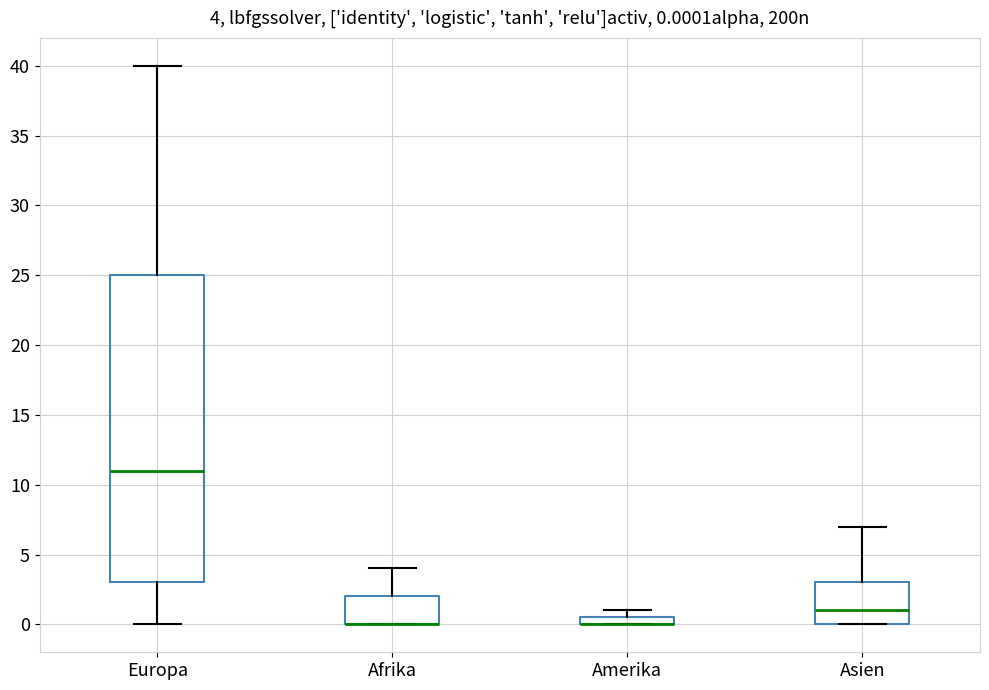

Comparing the boxes themselves (not the whiskers), which one is the tallest?

Europa